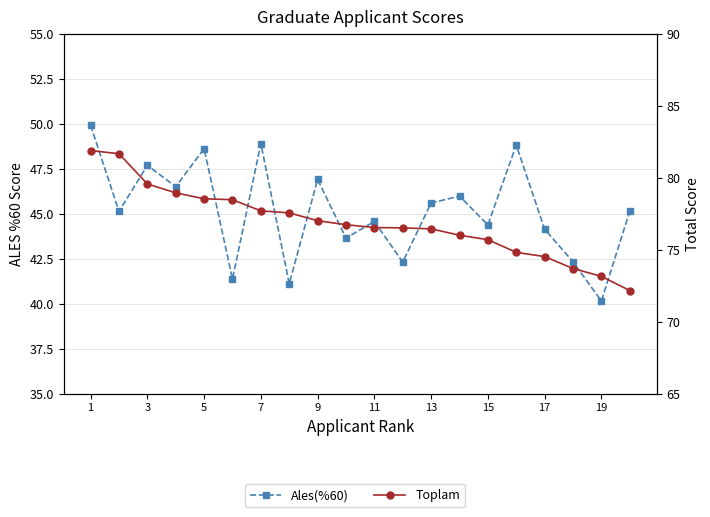

At which category is the sum across all series the highest?

1